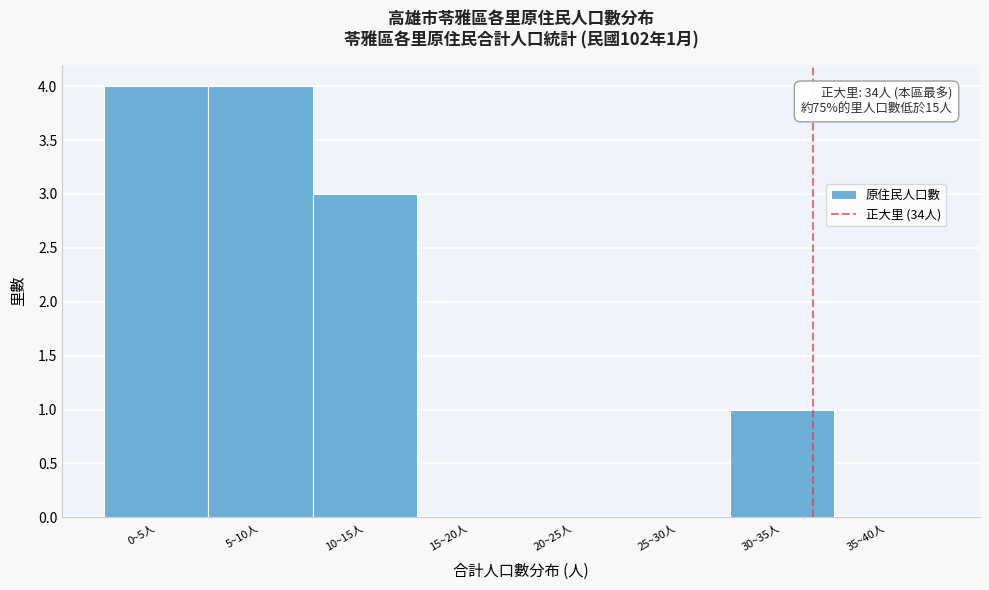

Reading left to right, extract all data points from this chart.

0~5人=4	5~10人=4	10~15人=3	15~20人=0	20~25人=0	25~30人=0	30~35人=1	35~40人=0